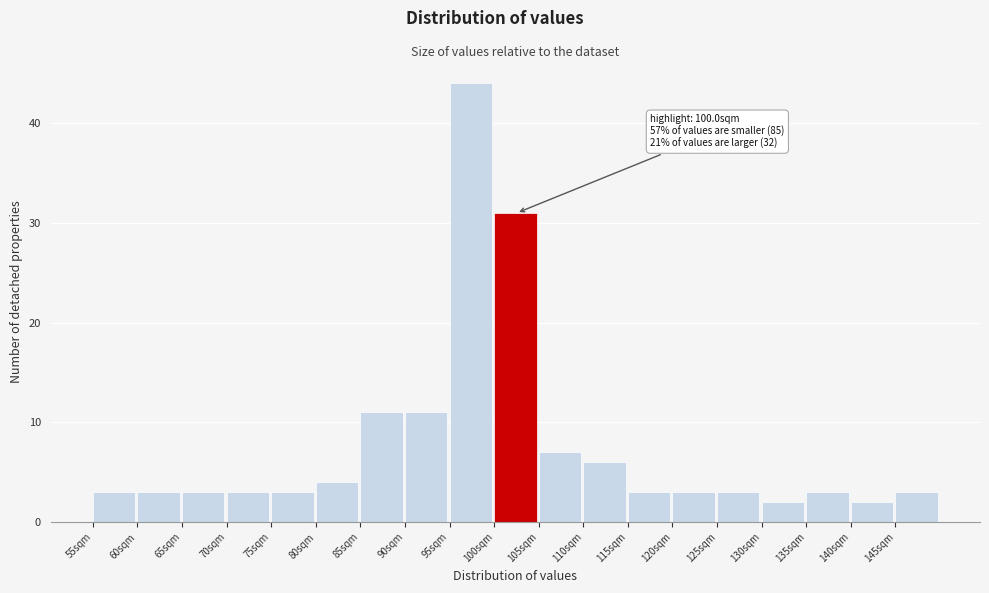

Which range on the x-axis has the tallest bar?

95 to 100